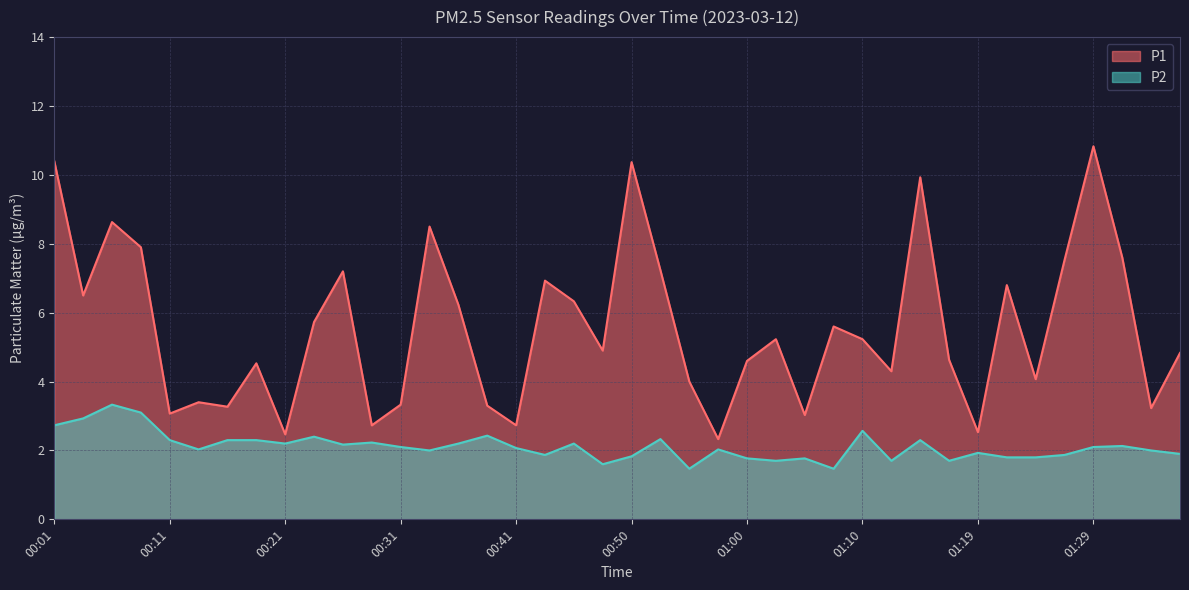

At 01:24, list the series in order from smallest to largest.

P2, P1